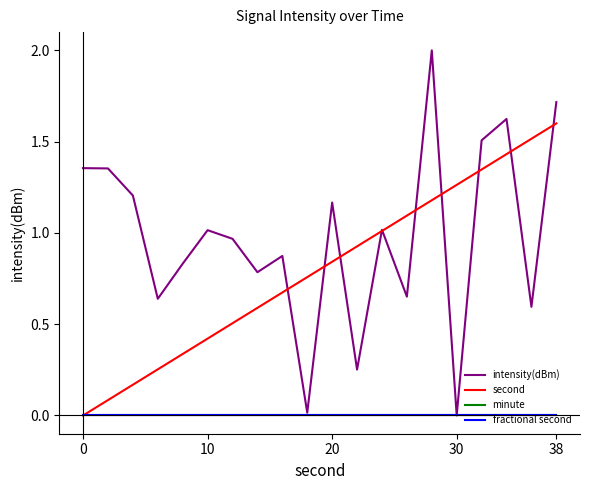

Reading left to right, transcribe all the data shown in this chart.

intensity(dBm): 1.4	1.4	1.2	0.6	0.8	1.0	1.0	0.8	0.9	0.0	1.2	0.3	1.0	0.7	2.0	0.0	1.5	1.6	0.6	1.7
second: 0.0	0.1	0.2	0.3	0.3	0.4	0.5	0.6	0.7	0.8	0.8	0.9	1.0	1.1	1.2	1.3	1.3	1.4	1.5	1.6
minute: 0.0	0.0	0.0	0.0	0.0	0.0	0.0	0.0	0.0	0.0	0.0	0.0	0.0	0.0	0.0	0.0	0.0	0.0	0.0	0.0
fractional second: 0.0	0.0	0.0	0.0	0.0	0.0	0.0	0.0	0.0	0.0	0.0	0.0	0.0	0.0	0.0	0.0	0.0	0.0	0.0	0.0